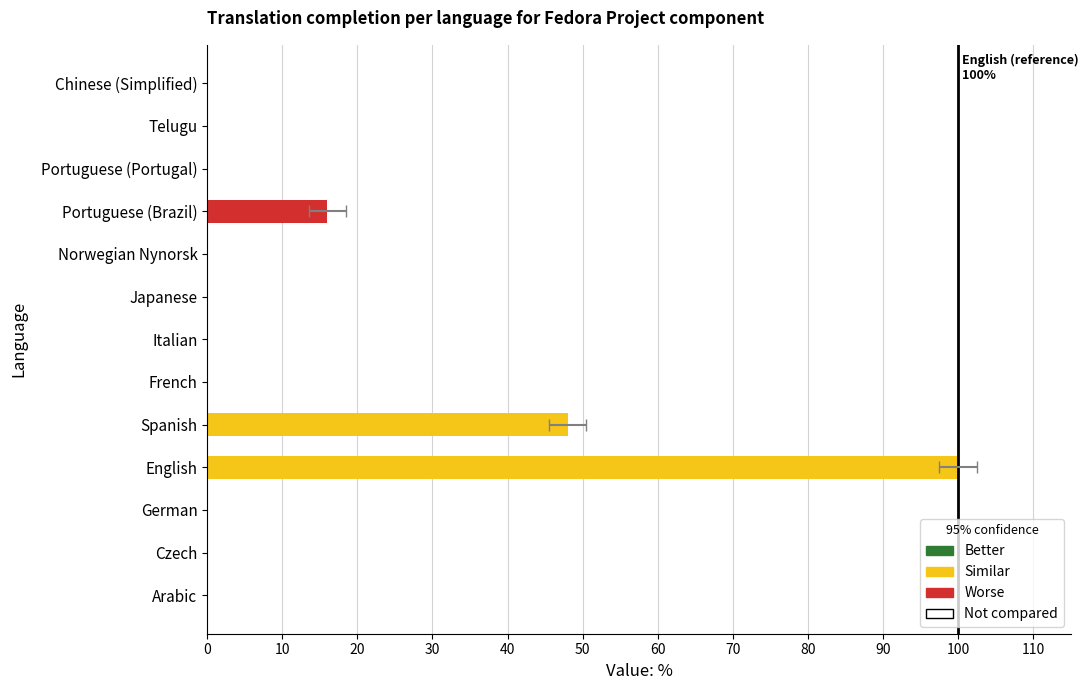

Reading left to right, what are all the values shown in this chart?

0	0	0	100	48	0	0	0	0	16	0	0	0